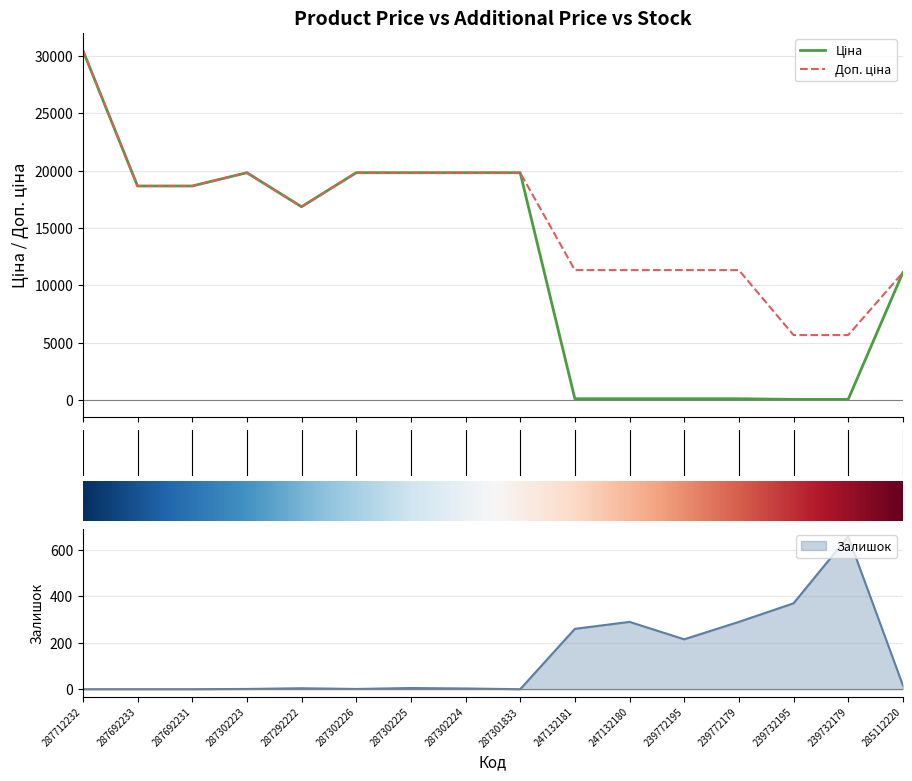

Which series changed the most between 287302224 and 247132181?

Ціна